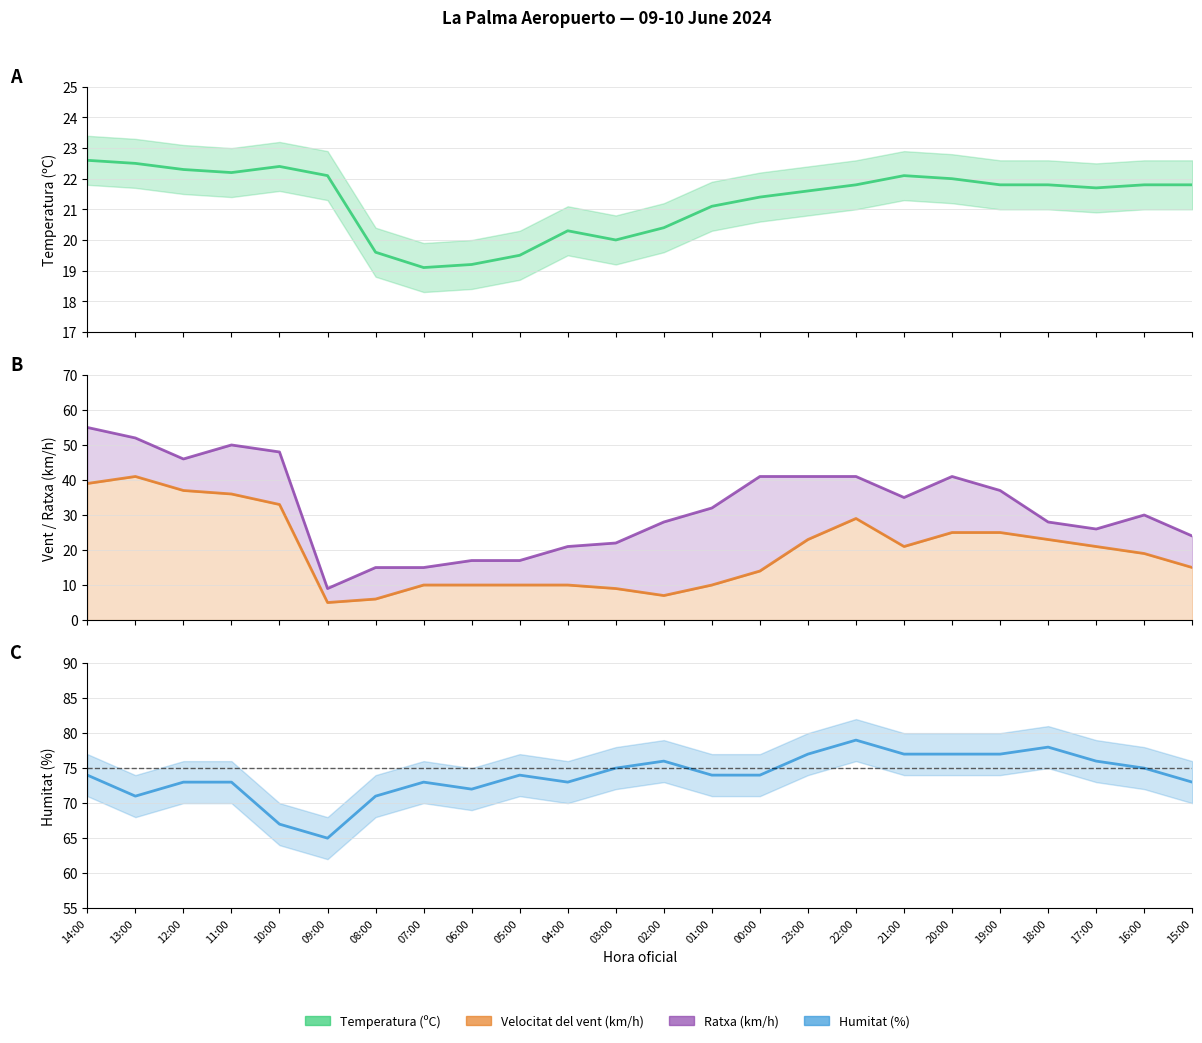

Rank the series by their maximum value, from highest to lowest.

Humitat (%), Ratxa (km/h), Velocitat del vent (km/h), Temperatura (ºC)